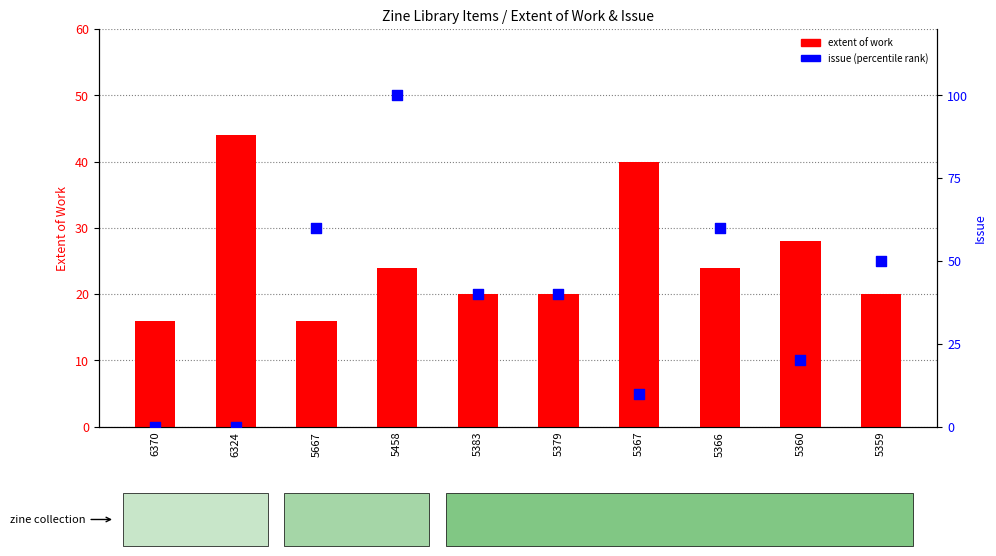

Which series reaches the maximum Y coordinate?

issue (percentile)